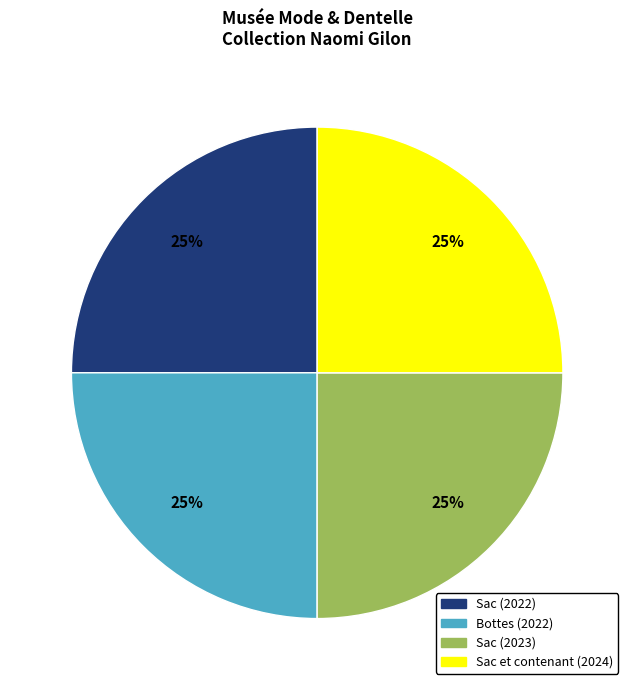

What percentage is the Sac (2023) slice, to the nearest percent?

25%